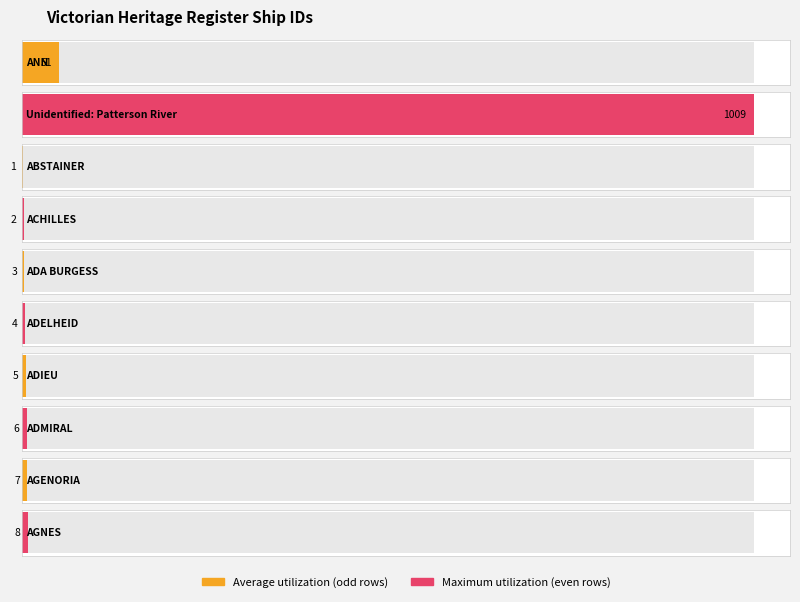

Which category has the highest value across all series?

Unidentified: Patterson River